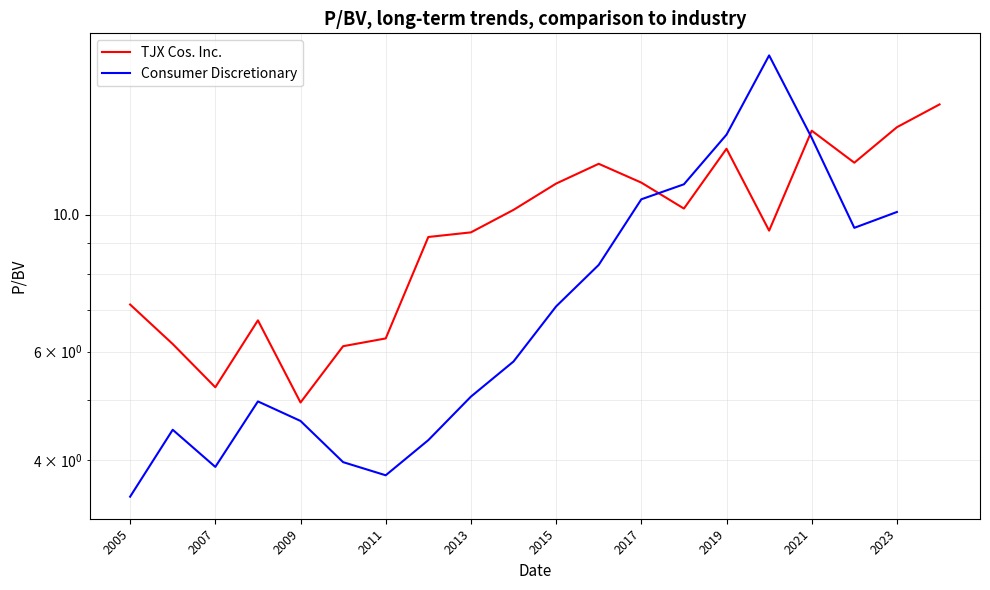

Is the value of TJX Cos. Inc. at 10 greater than the value of Consumer Discretionary at 19?

No